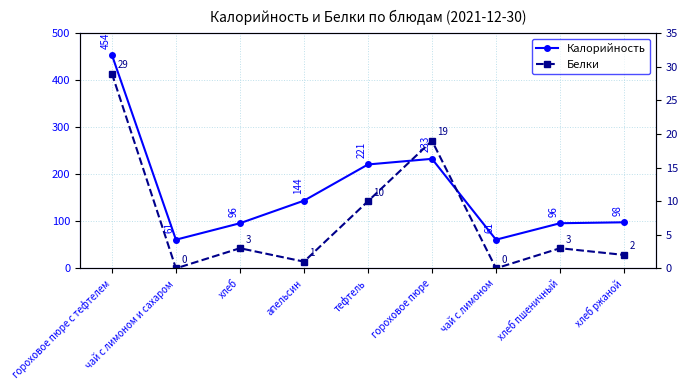

Where is Белки nearest to the value 14?

тефтель